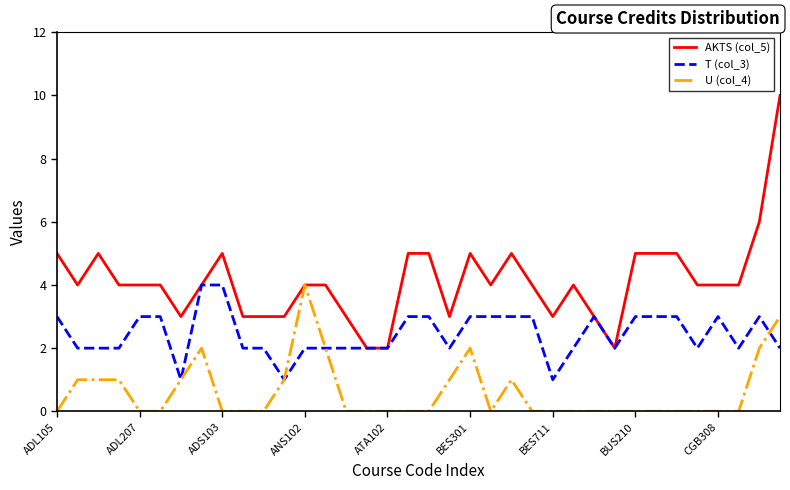

List the series in order of their overall mean, highest first.

AKTS (col_5), T (col_3), U (col_4)